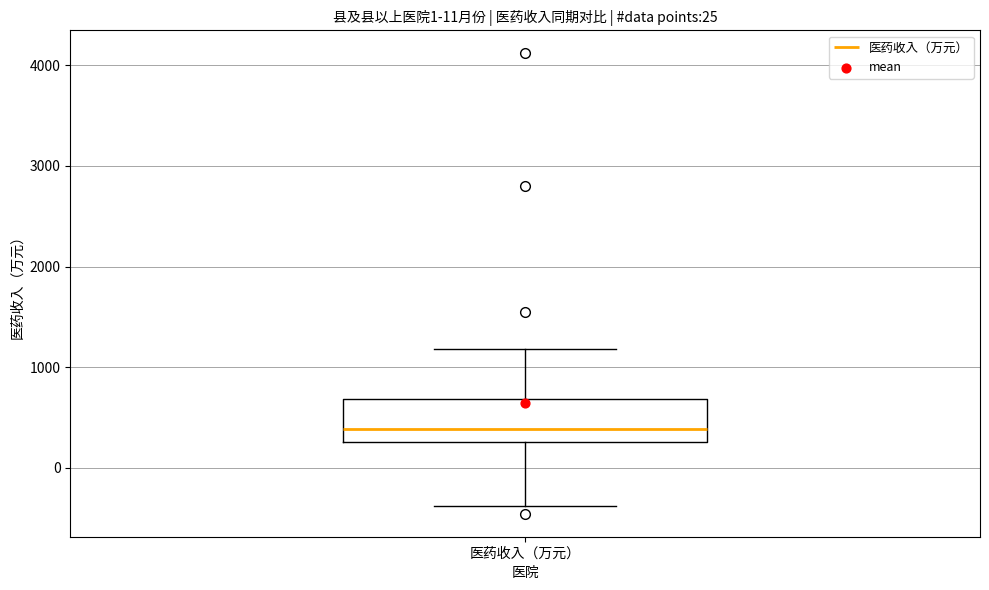

Where is the lower edge of the box for 医药收入（万元） on the y-axis? The values are not printed on the chart, so give them approximately, as read against the axis.

300